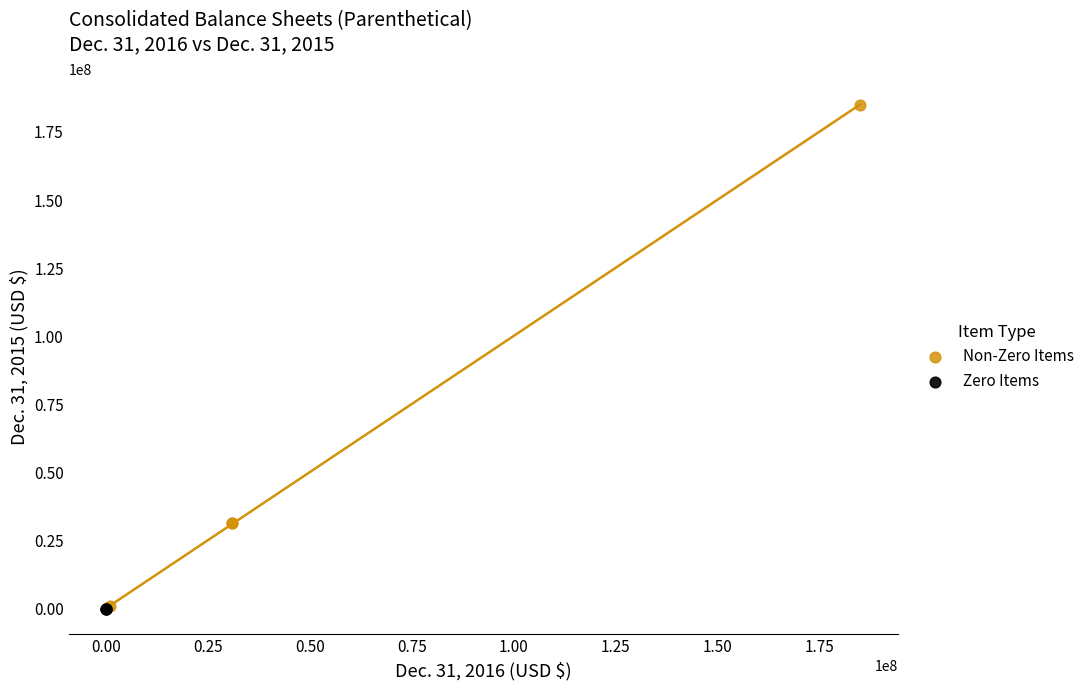

What are all the series names shown in the legend?

Non-Zero Items, Zero Items